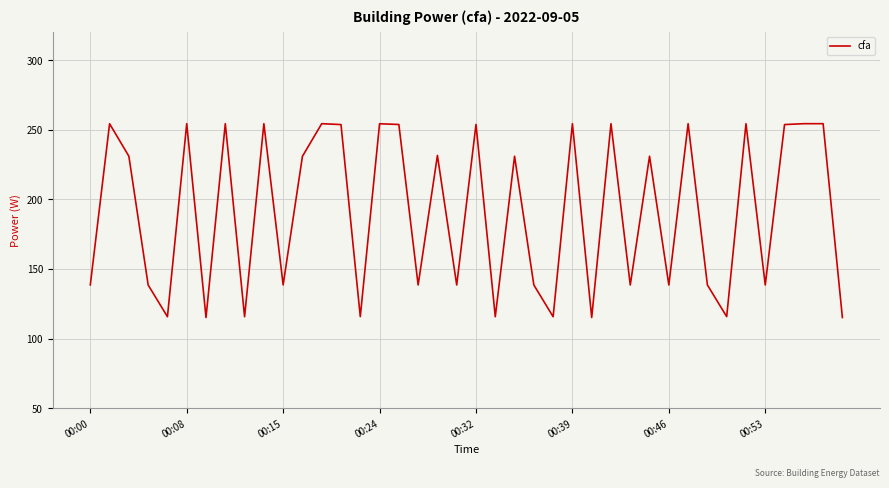

What is the difference between the maximum and minimum values?

139.2